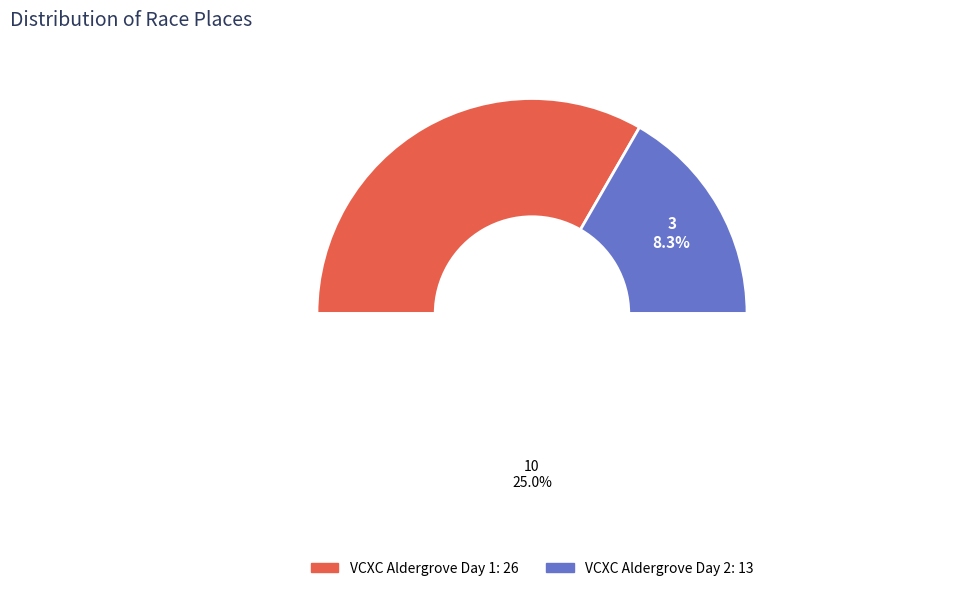

How many slices are in this pie chart?

2